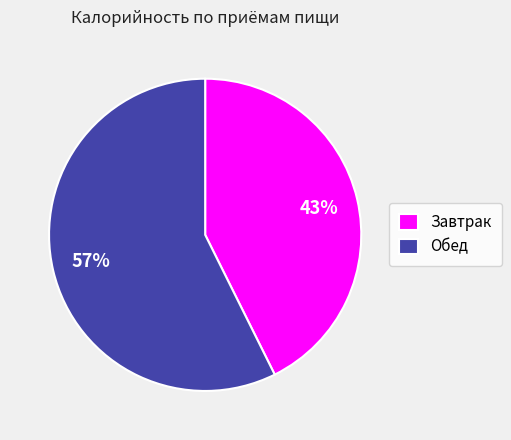

To the nearest percent, what is the combined percentage of Обед and Завтрак?

100%